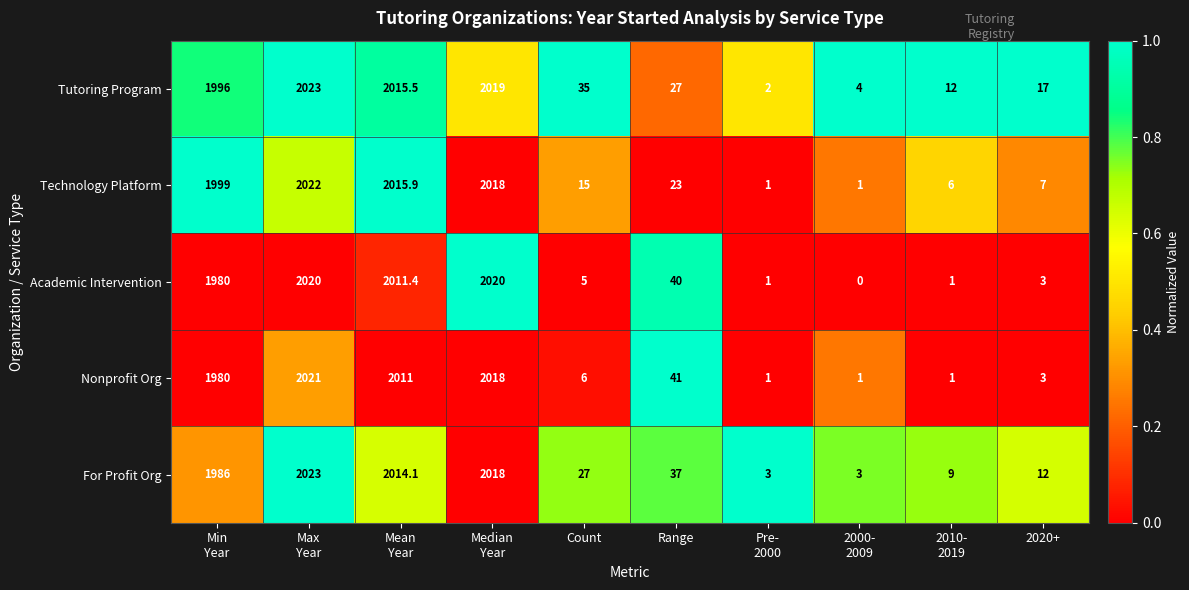

The value of Academic Intervention at 2020+ is 3.0. True or false?

True